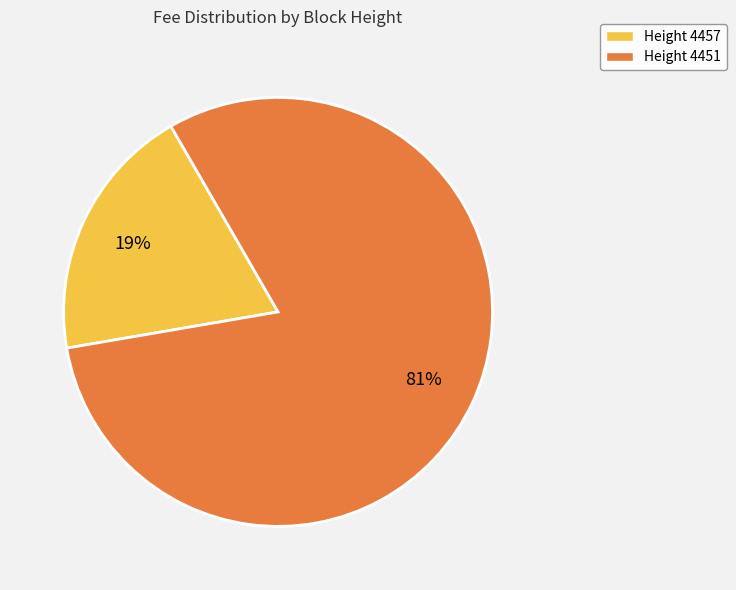

To the nearest percent, what is the average slice percentage?

50%